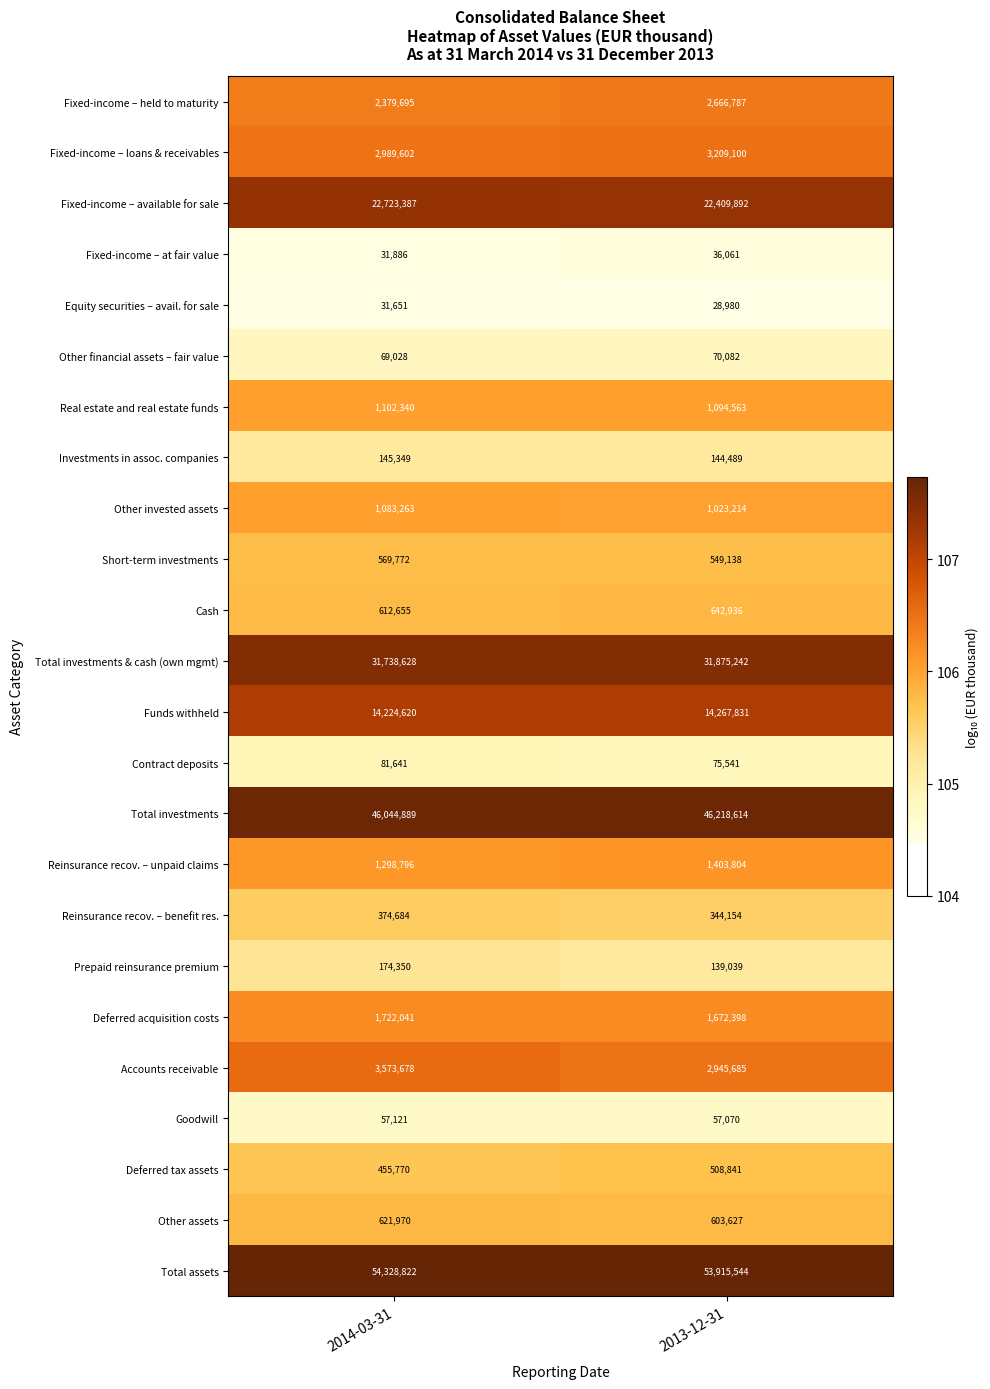

What is the total value across all series at 2014-03-31?

186435638